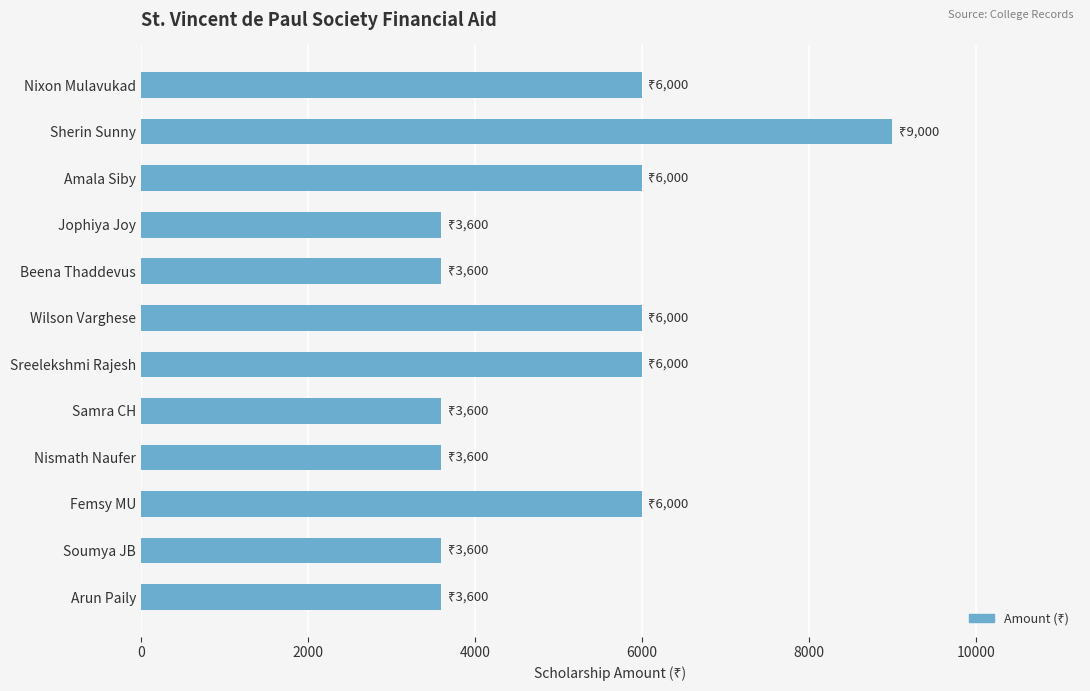

Reading top to bottom, what are all the values shown in this chart?

Nixon Mulavukad=6000	Sherin Sunny=9000	Amala Siby=6000	Jophiya Joy=3600	Beena Thaddevus=3600	Wilson Varghese=6000	Sreelekshmi Rajesh=6000	Samra CH=3600	Nismath Naufer=3600	Femsy MU=6000	Soumya JB=3600	Arun Paily=3600